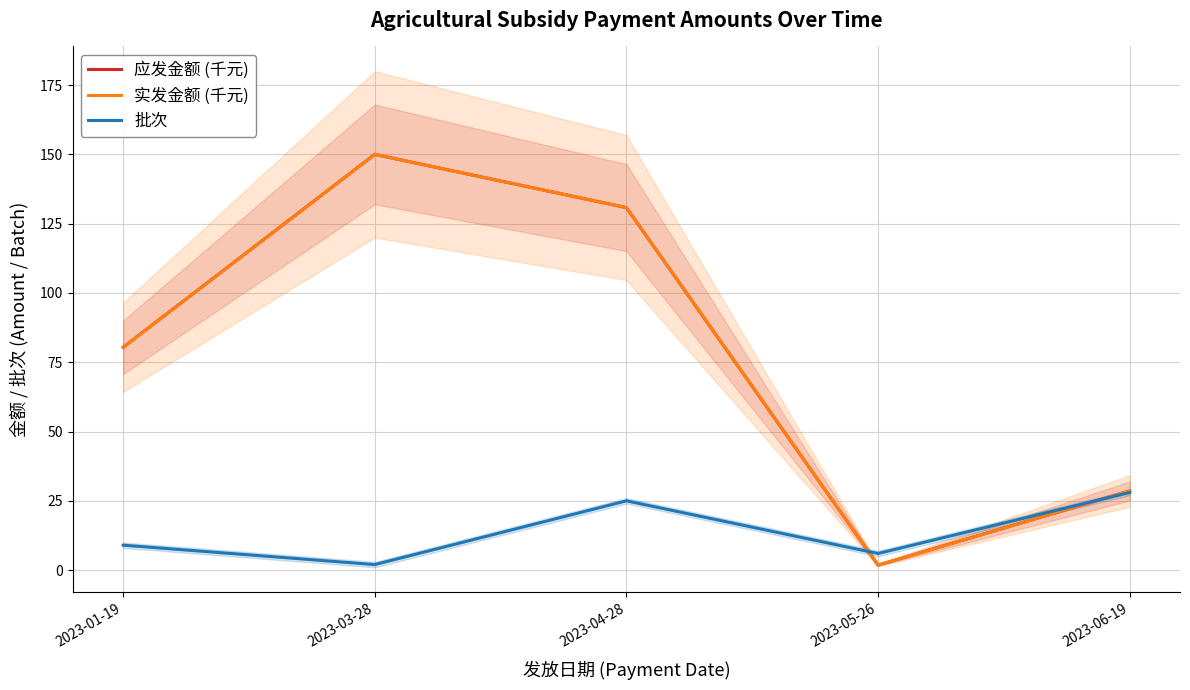

What is the difference between the second highest and second lowest values in the 实发金额 (千元) series?

102.2